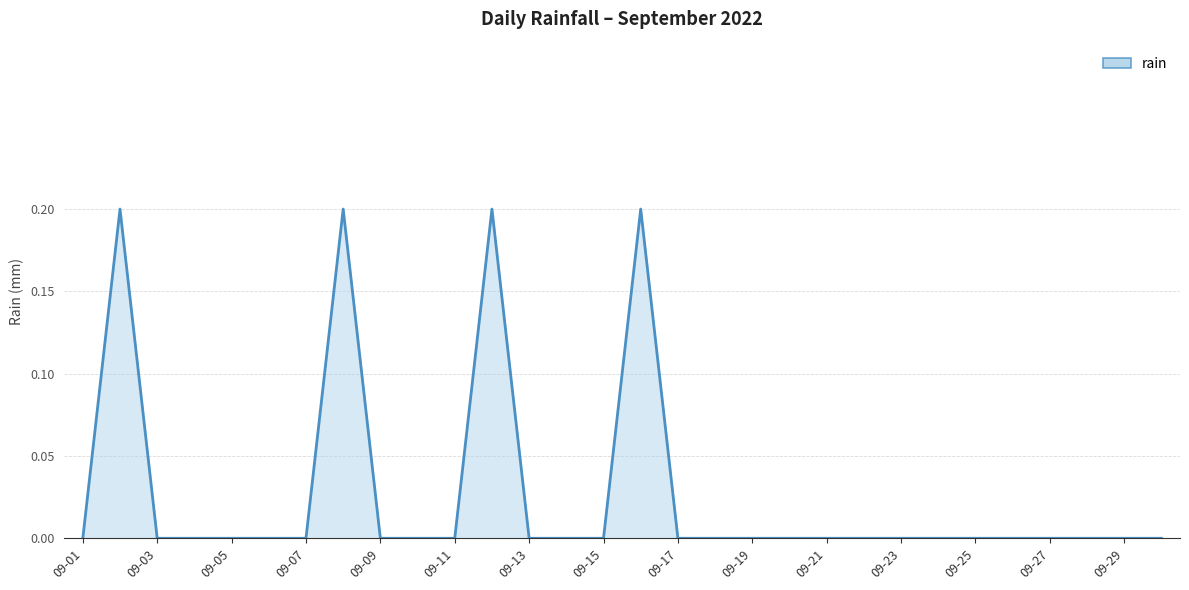

Reading left to right, list all the values displayed in this chart.

0.0	0.2	0.0	0.0	0.0	0.0	0.0	0.2	0.0	0.0	0.0	0.2	0.0	0.0	0.0	0.2	0.0	0.0	0.0	0.0	0.0	0.0	0.0	0.0	0.0	0.0	0.0	0.0	0.0	0.0